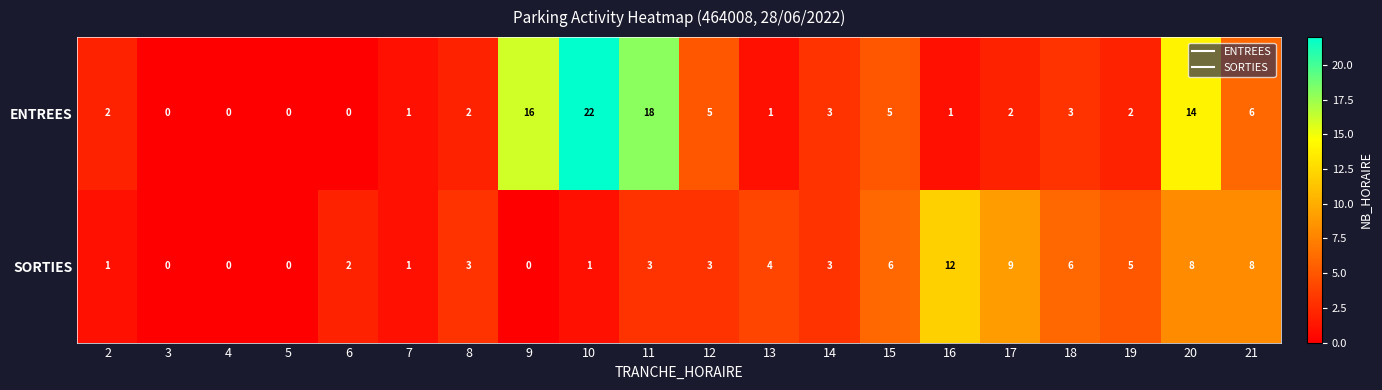

Read the SORTIES value at 20.

8